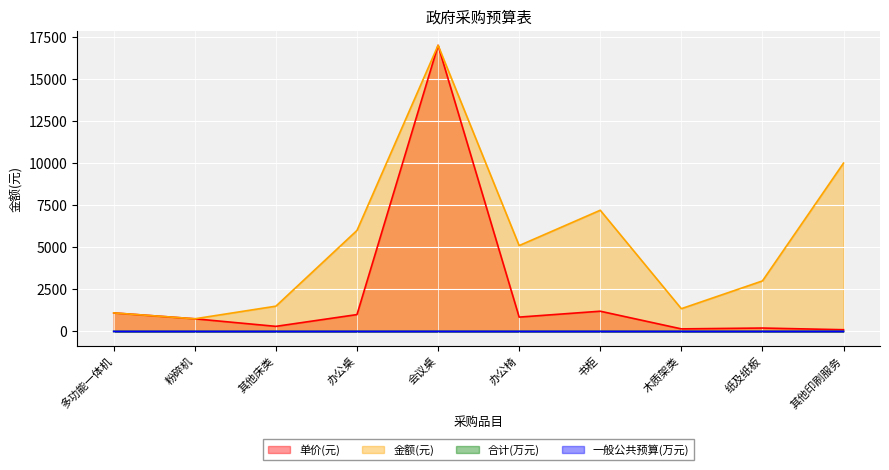

What are all the series names shown in the legend?

单价(元), 金额(元), 合计(万元), 一般公共预算(万元)